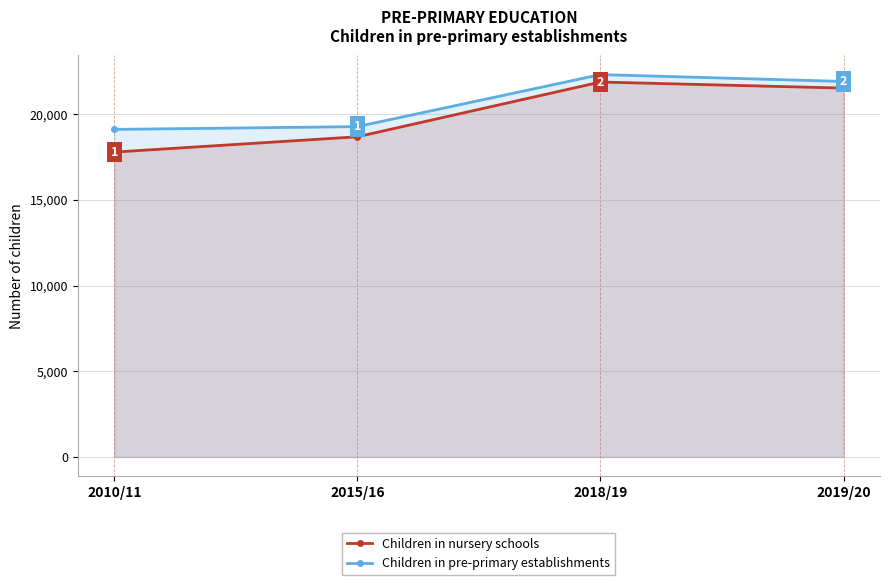

What is the approximate value of Children in pre-primary establishments at 2015/16, to the nearest 50?

19300